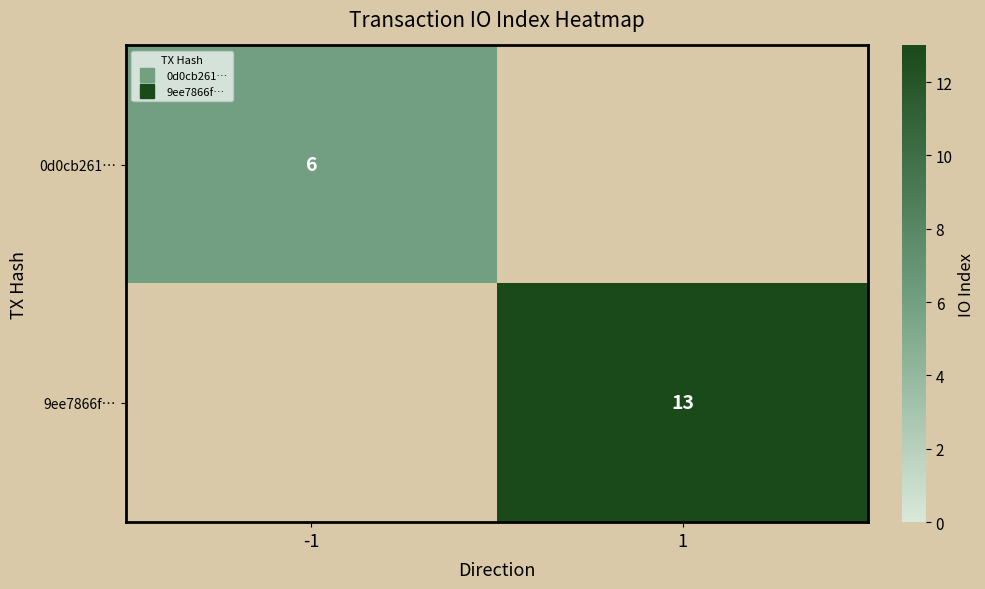

Which series has the largest total across all categories?

9ee7866f…